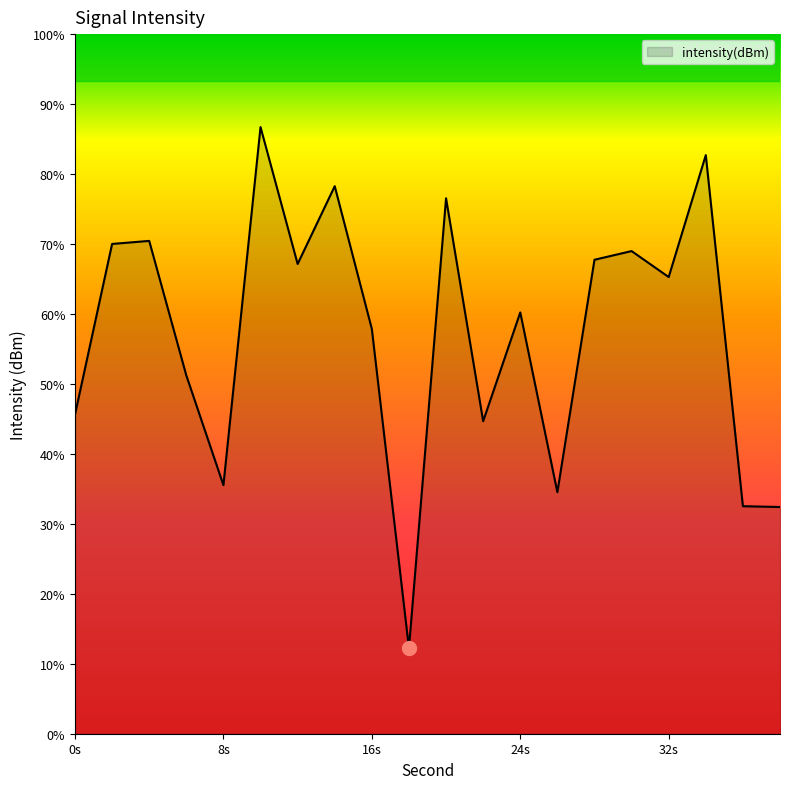

Read the value at 20.

-127.0